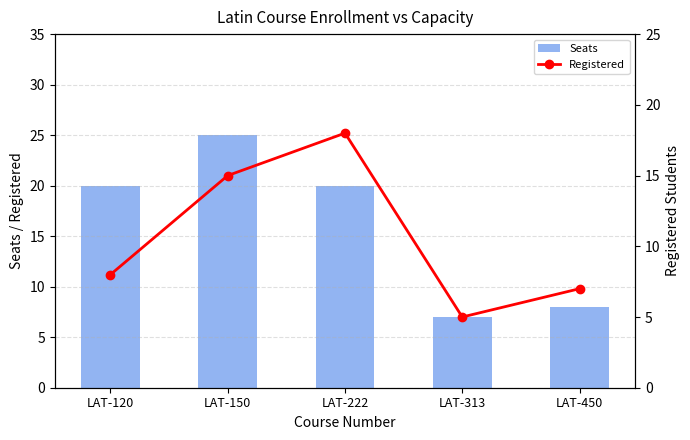

What is the maximum value shown in the chart?

25